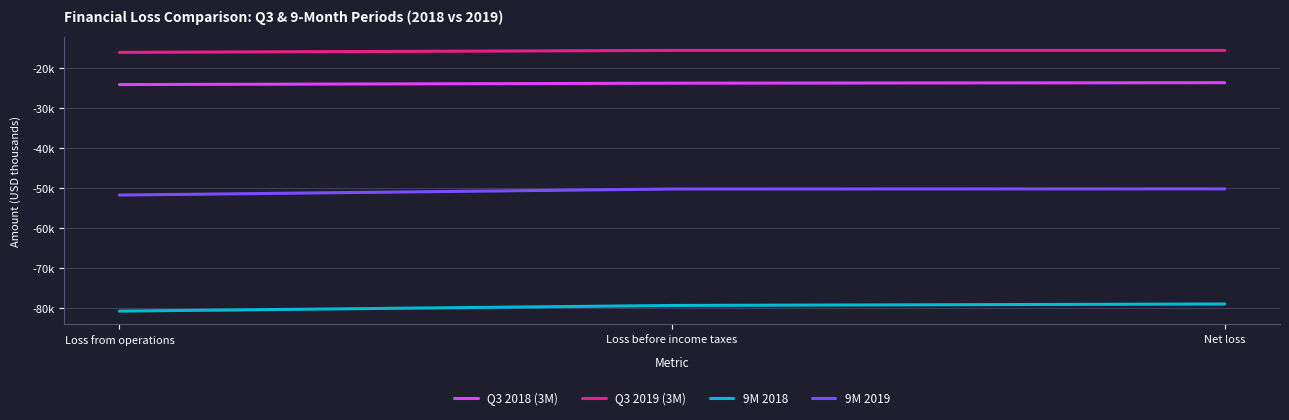

List the series in order of their peak value, highest first.

Q3 2019 (3M), Q3 2018 (3M), 9M 2019, 9M 2018